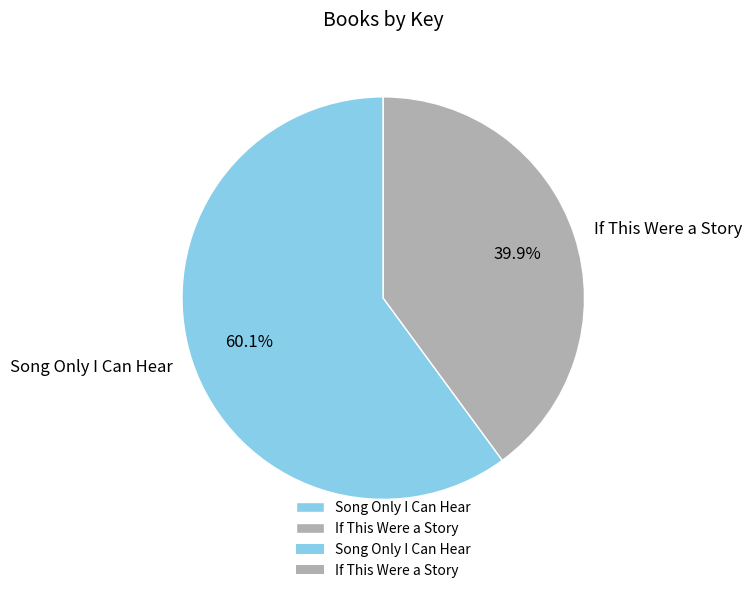

Does any single category account for the majority?

Yes